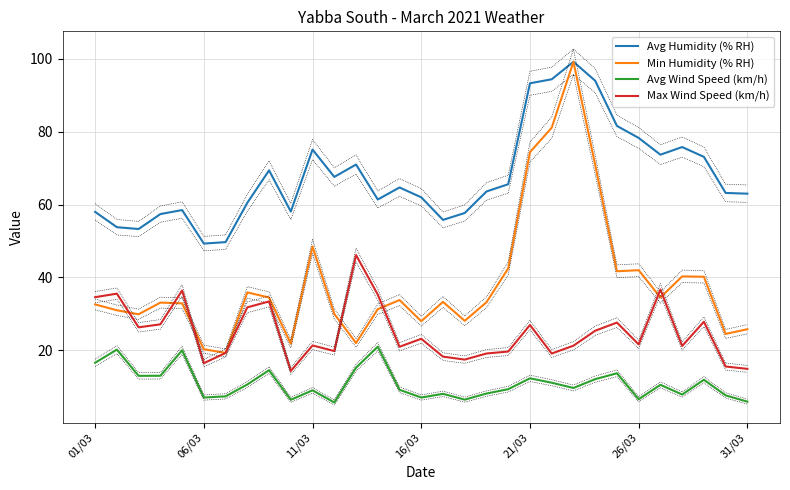

True or false: Avg Wind Speed (km/h) and Avg Humidity (% RH) cross at least once.

False